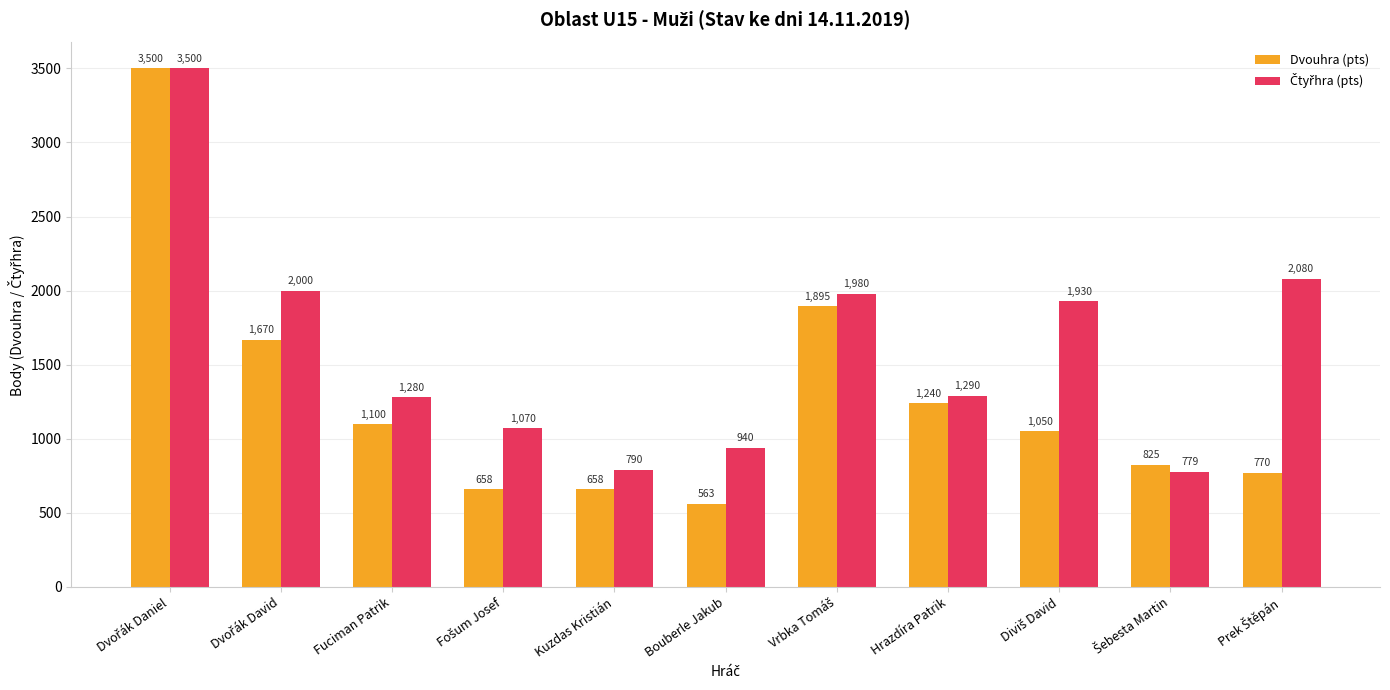

What is the difference between the highest and lowest values at Bouberle Jakub?

377